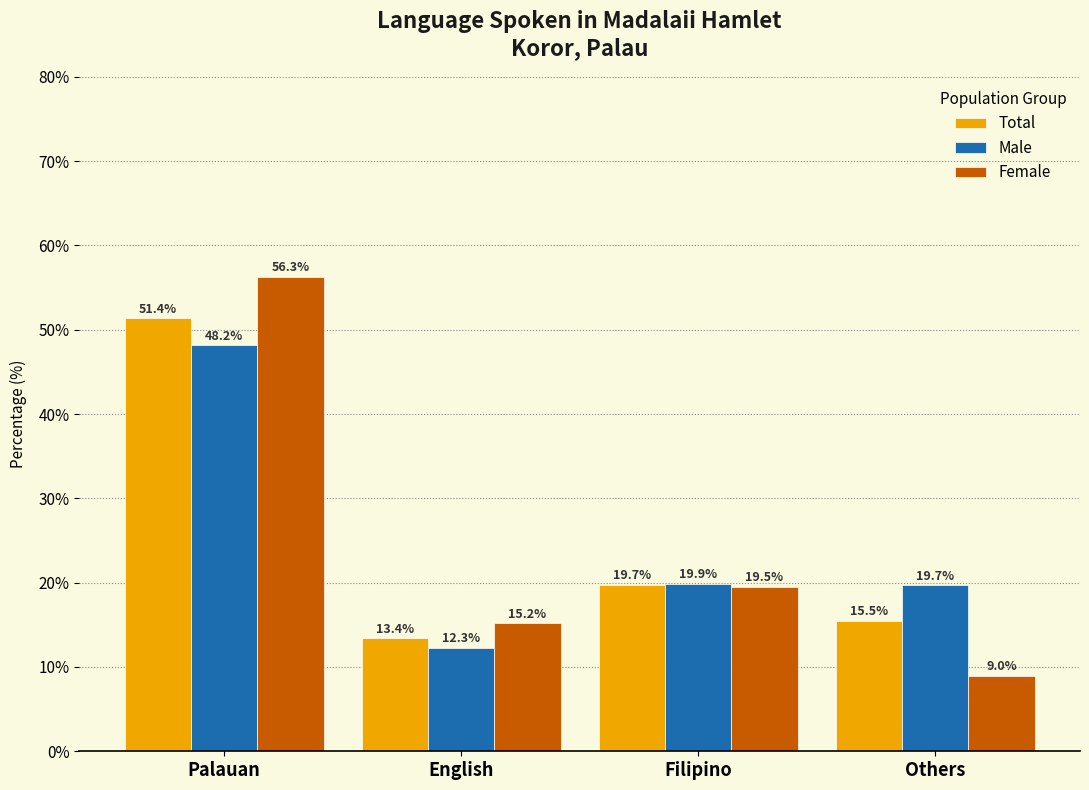

Reading right to left, transcribe all the data shown in this chart.

Total: 15.5	19.7	13.4	51.4
Male: 19.7	19.9	12.3	48.2
Female: 9.0	19.5	15.2	56.3